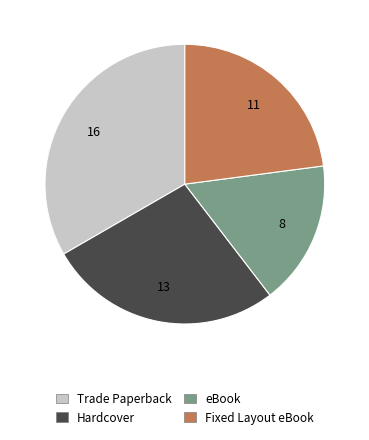

Does any single category account for the majority?

No